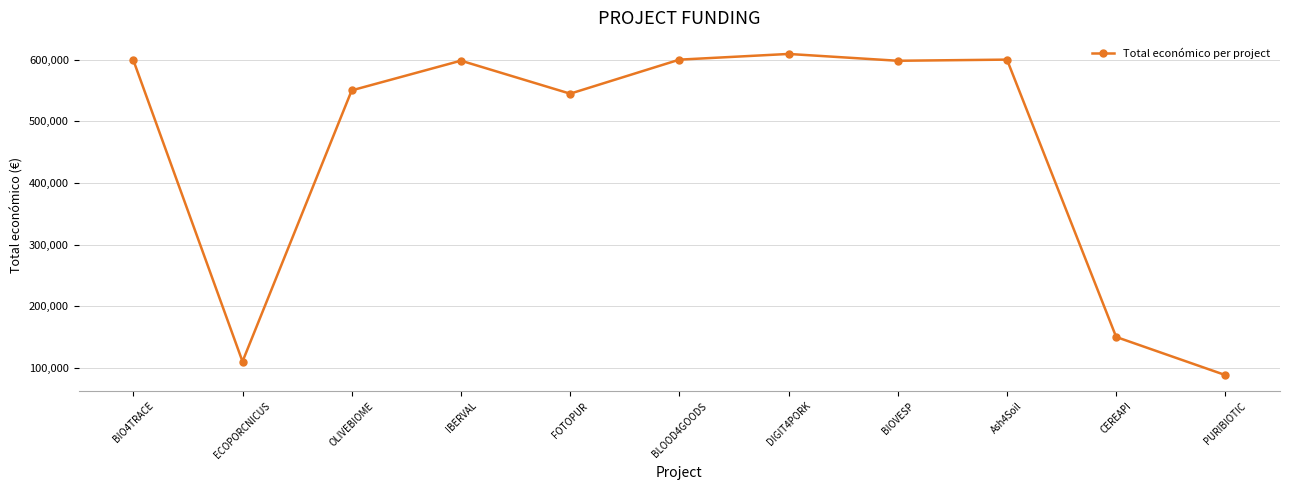

How many categories are shown in the chart?

11